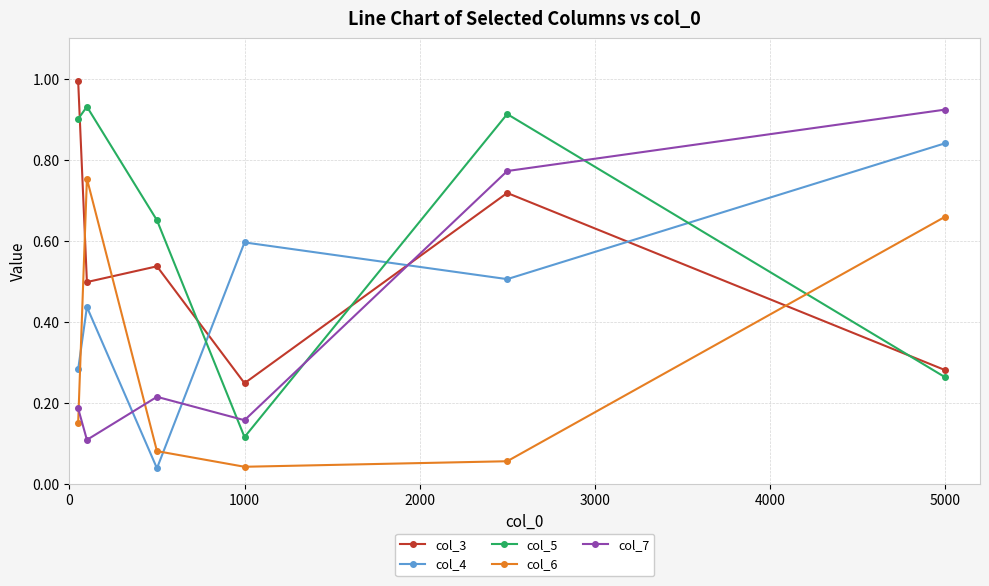

True or false: col_5 and col_4 intersect in this chart.

True